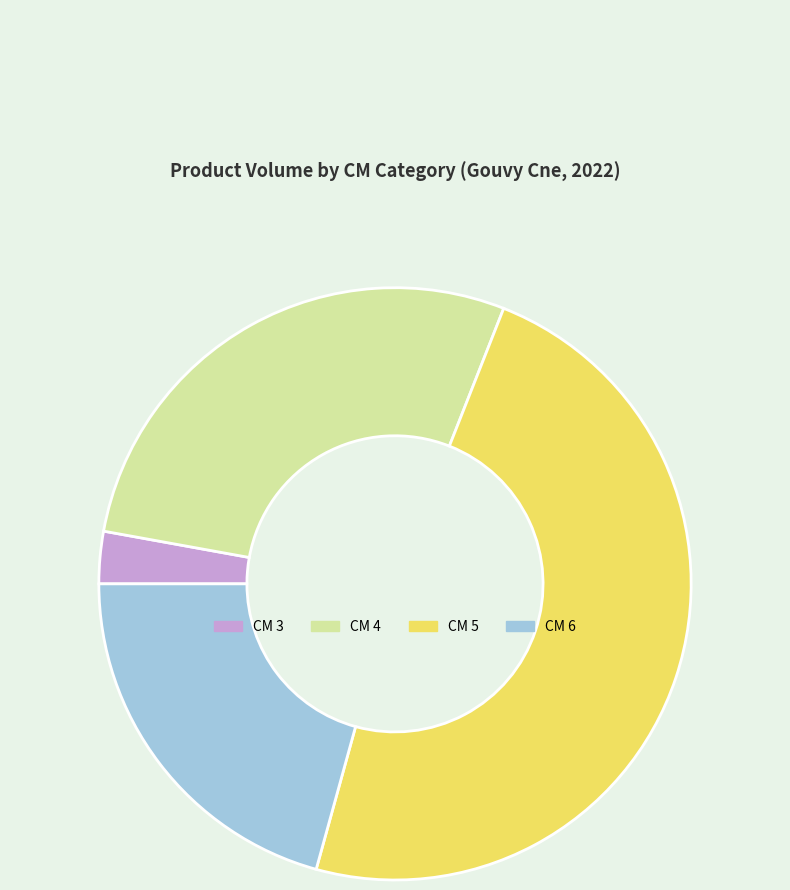

Is there any slice that represents more than half of the pie?

No